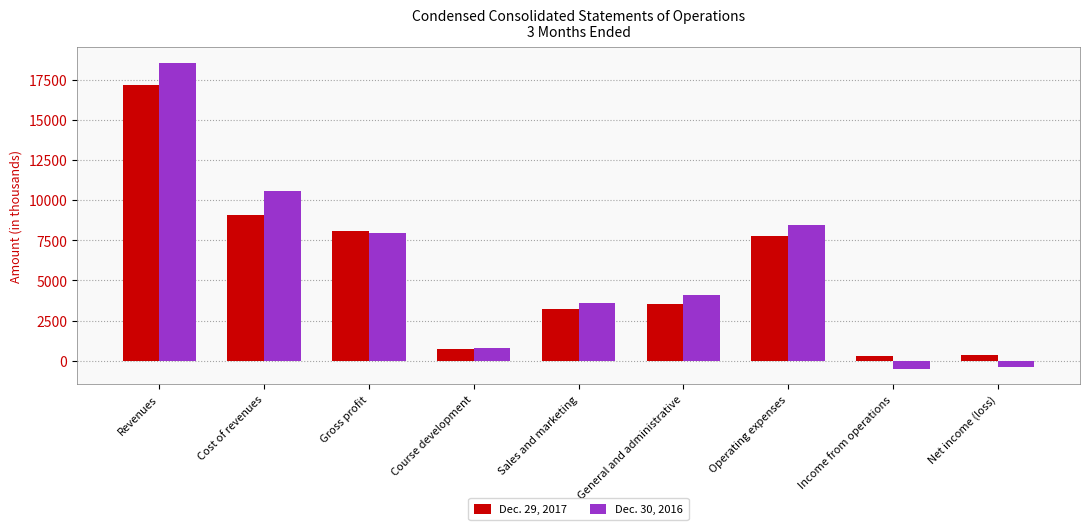

Where is Dec. 30, 2016 nearest to the value 9024?

Operating expenses